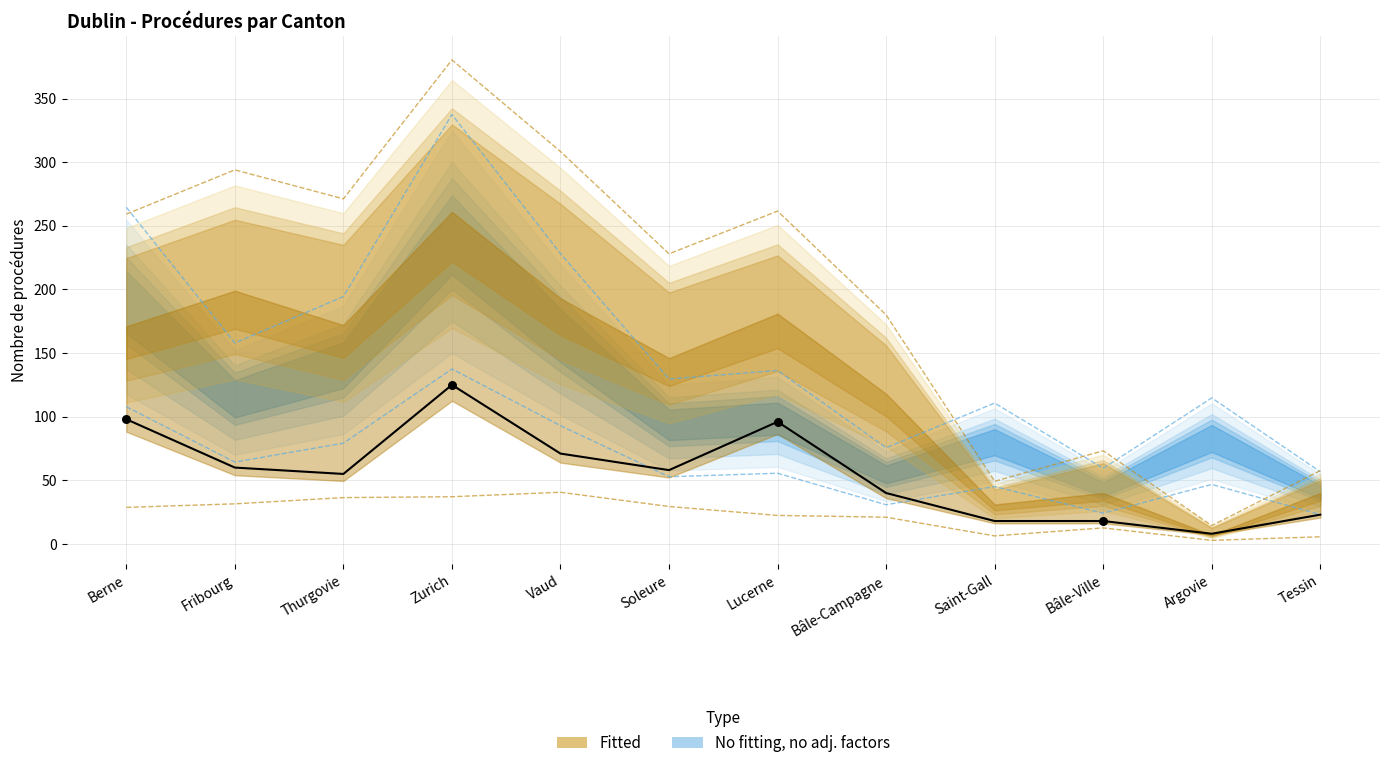

At how many categories does at least one series exceed 186?

7